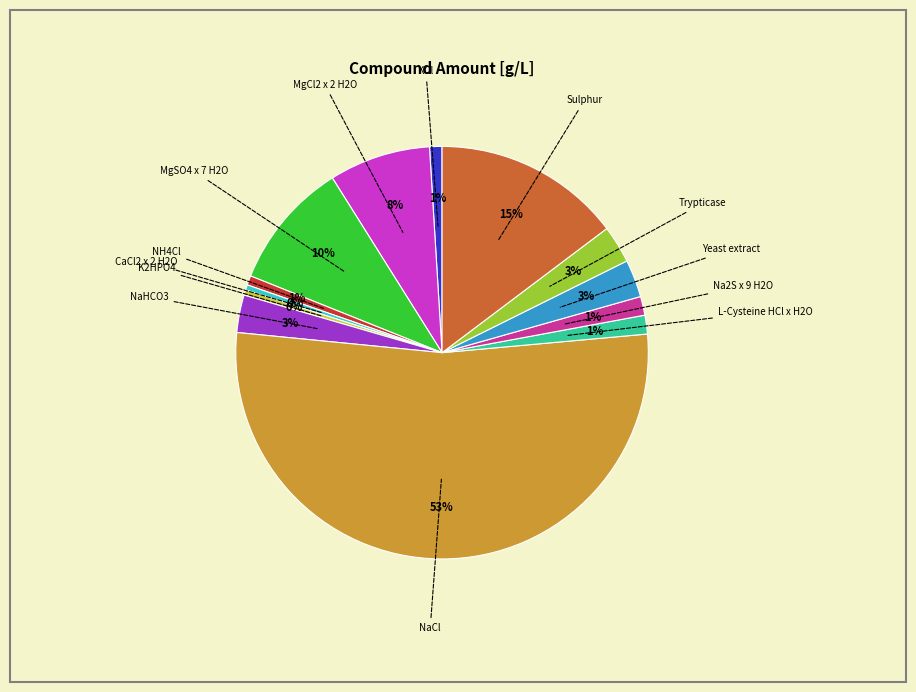

Does any single category account for the majority?

Yes